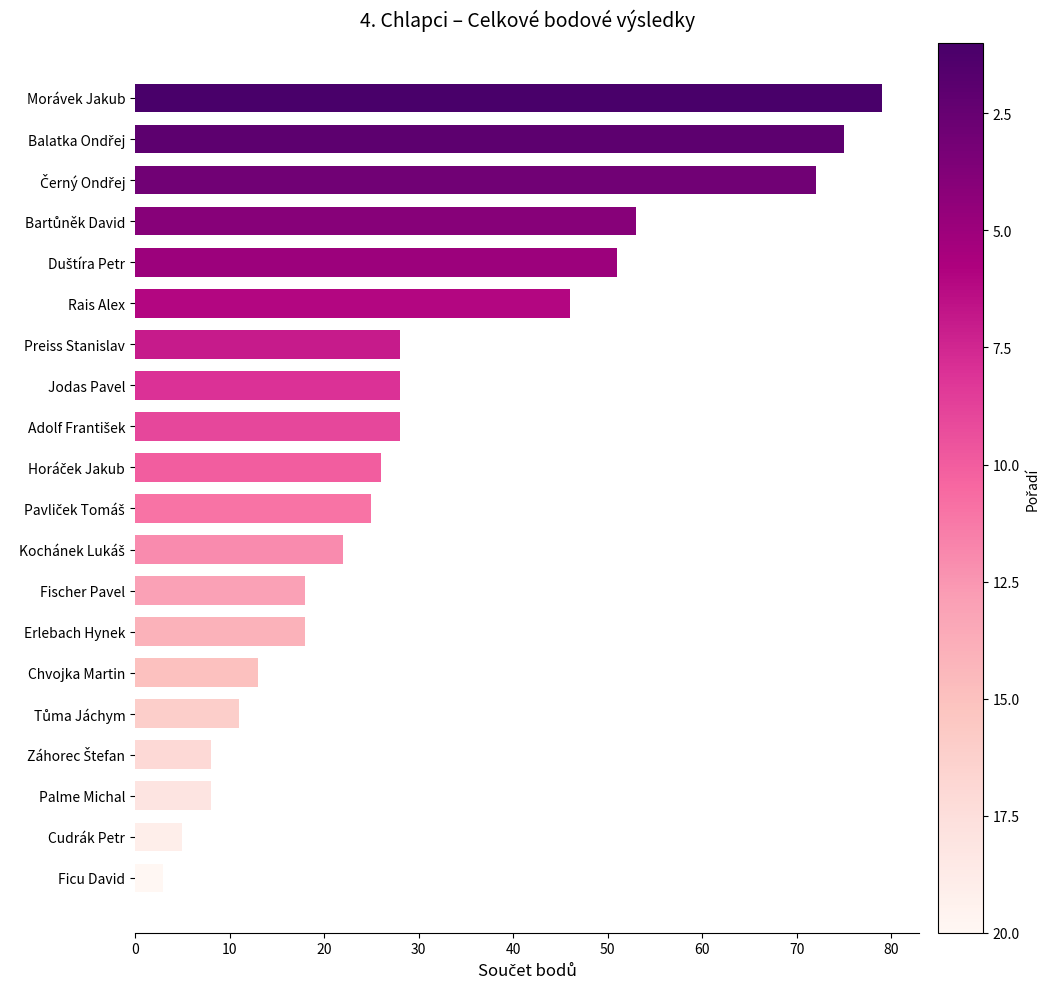

Where is the data nearest to the value 41?

Rais Alex